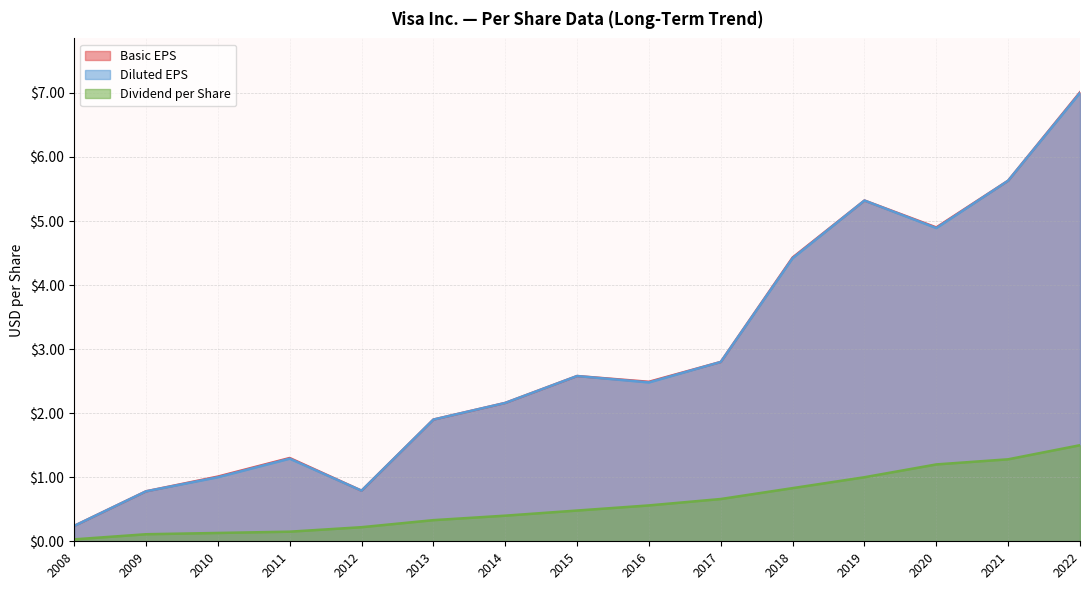

True or false: Diluted EPS and Basic EPS intersect in this chart.

False